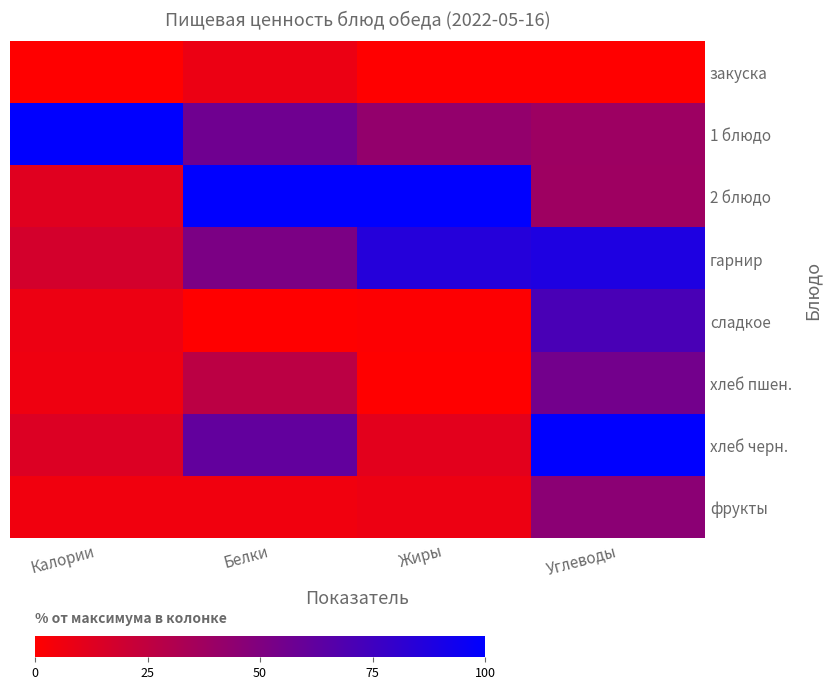

List the series in order of their peak value, highest first.

1 блюдо, 2 блюдо, хлеб черн., гарнир, сладкое, хлеб пшен., фрукты, закуска